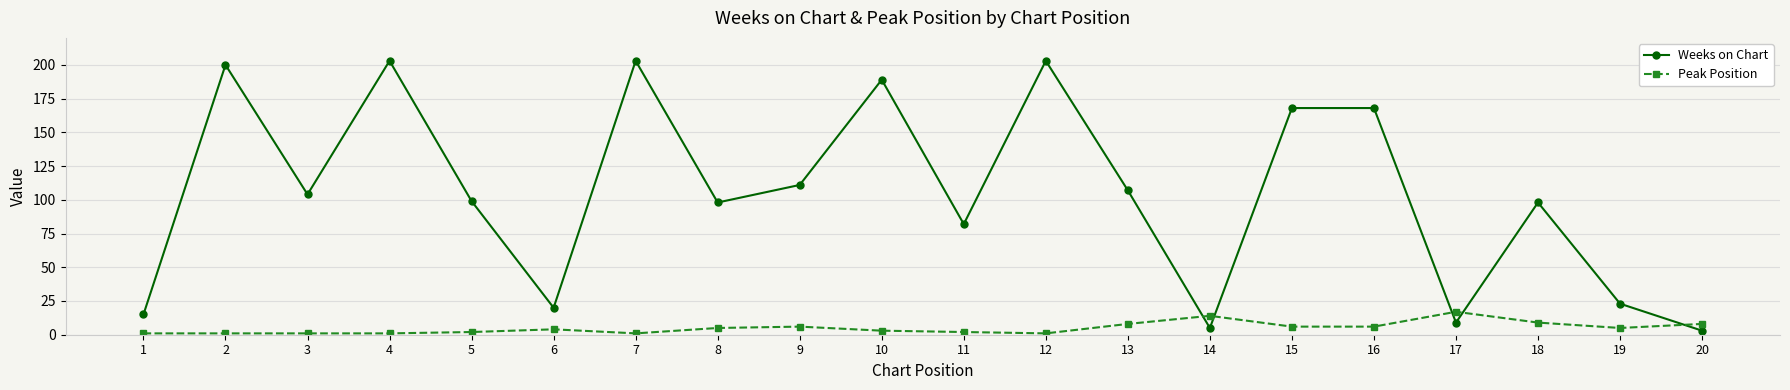

Rank the series at 14 from lowest to highest value.

Weeks on Chart, Peak Position